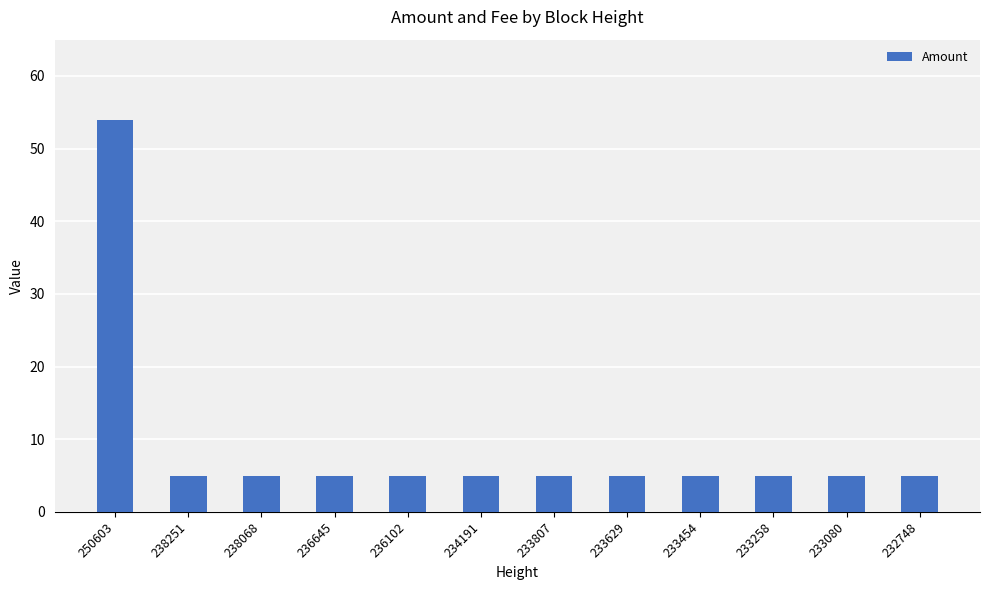

Is it true that the value at 233258 is 8?

False